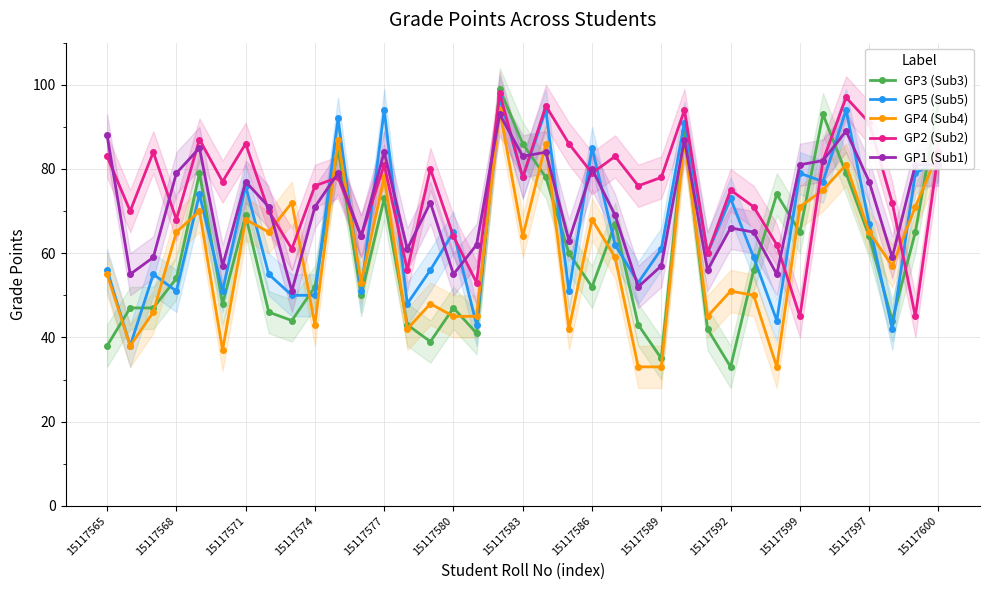

How many lines are shown in the chart?

5